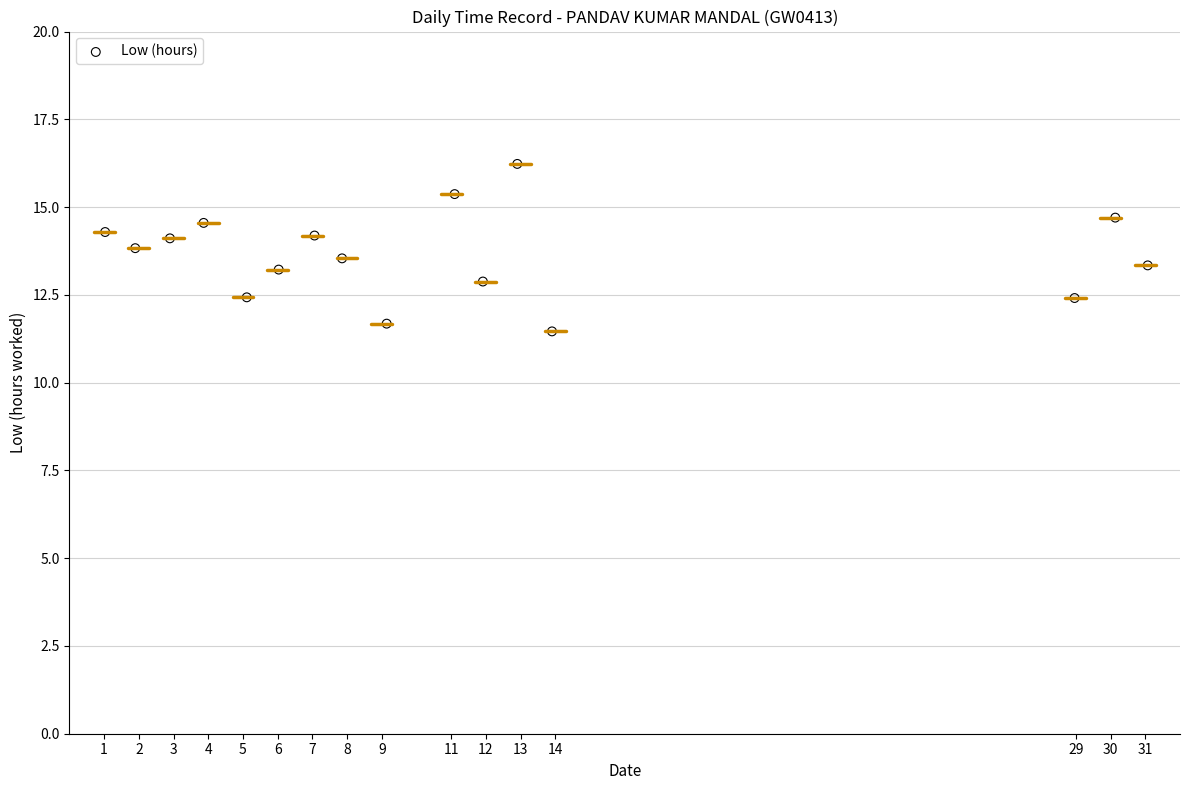

What is the range of Y values (max minus min)?

4.8